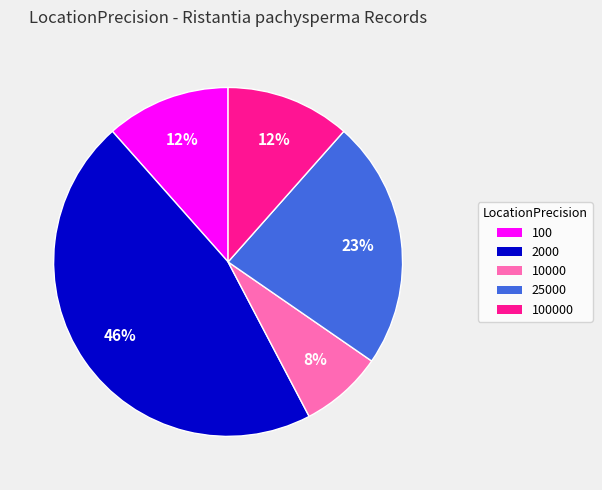

Is the sum of 10000 and 100 greater than half?

No